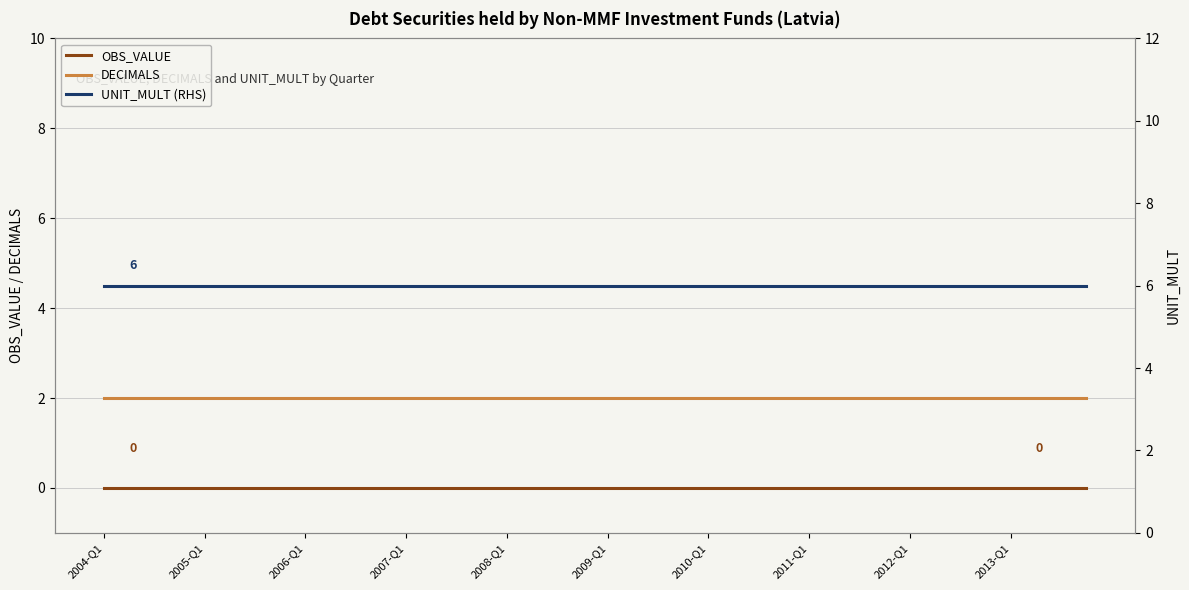

What is the maximum value shown in the chart?

6